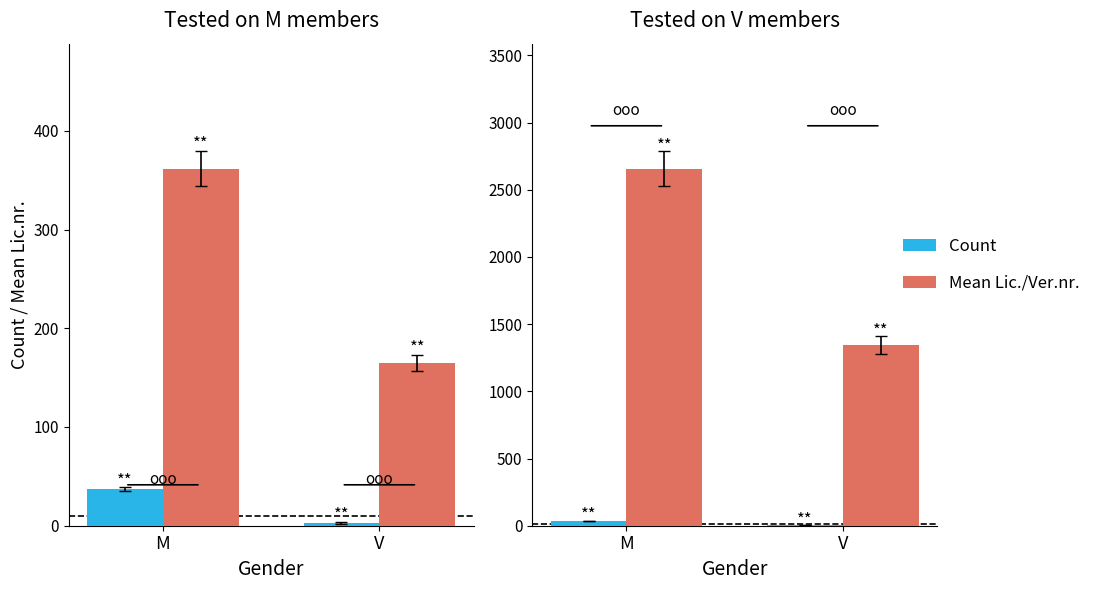

At how many categories does at least one series exceed 1898?

1